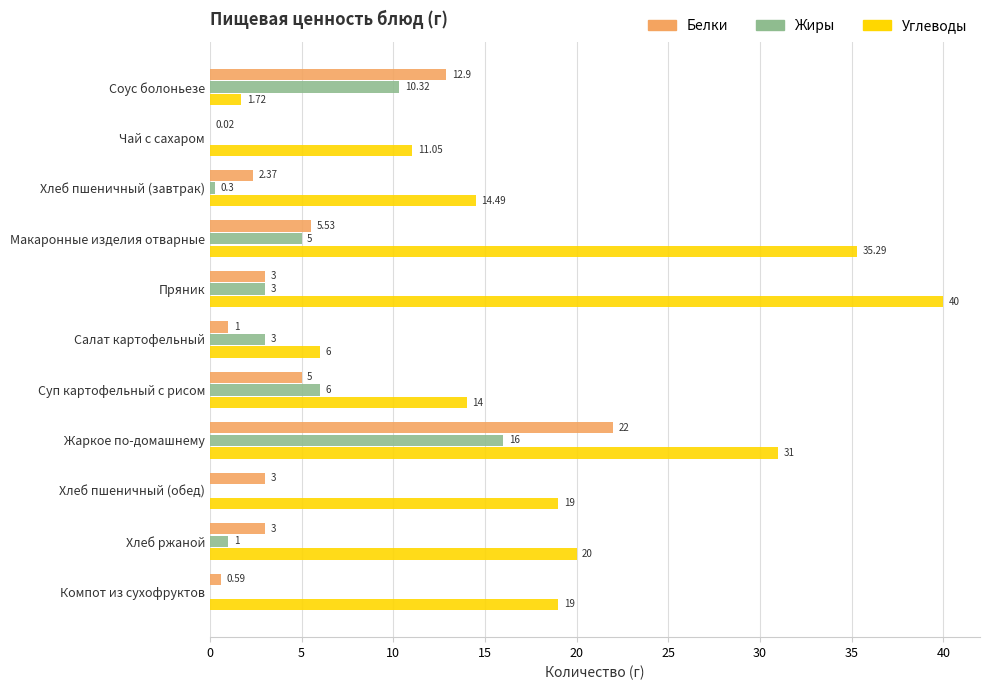

What is the sum of the Жиры values at Пряник and Чай с сахаром?

3.0